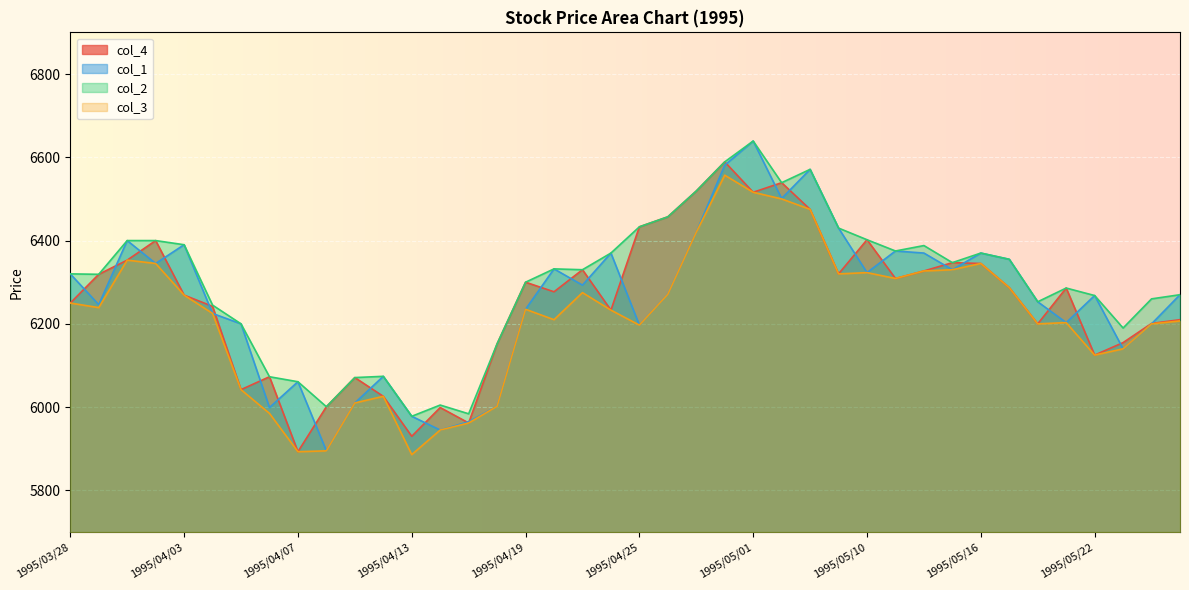

True or false: col_3 has a value of 3205 at 1995/04/21.

False